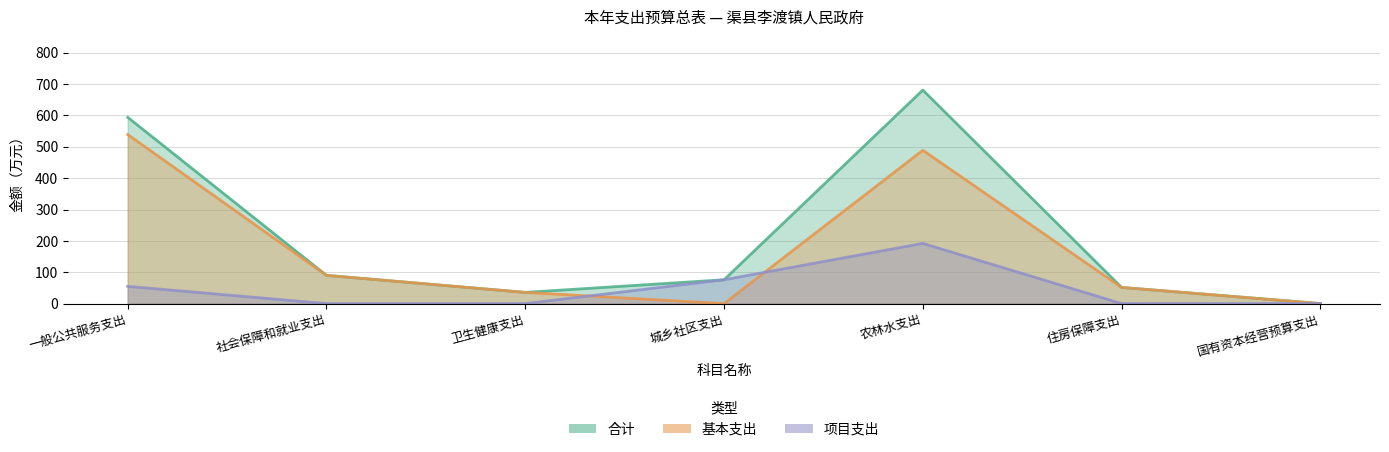

What are all the series names shown in the legend?

合计, 基本支出, 项目支出